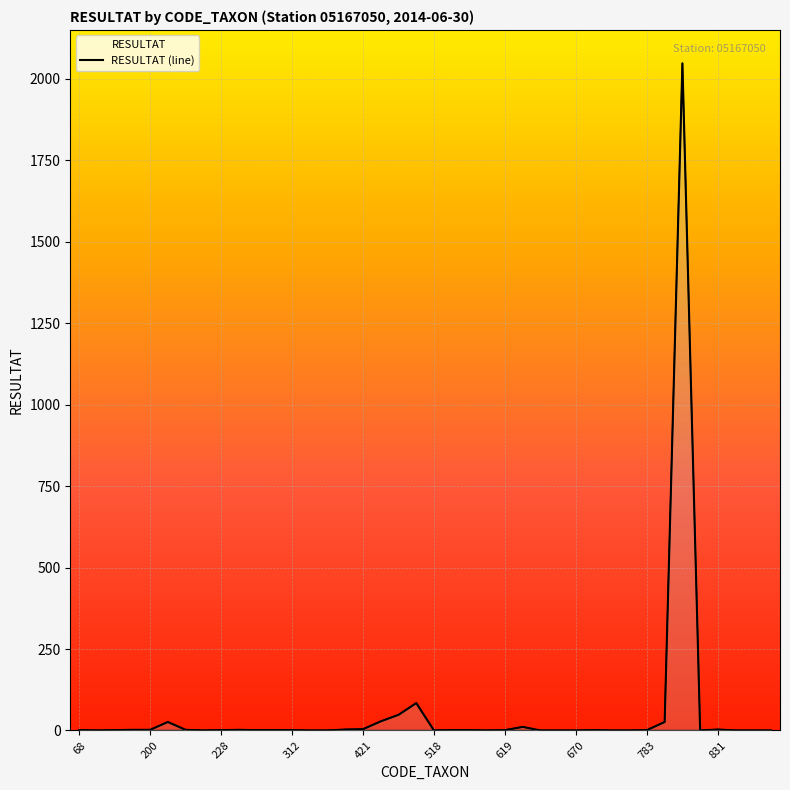

Count the number of values greater than 1.

14